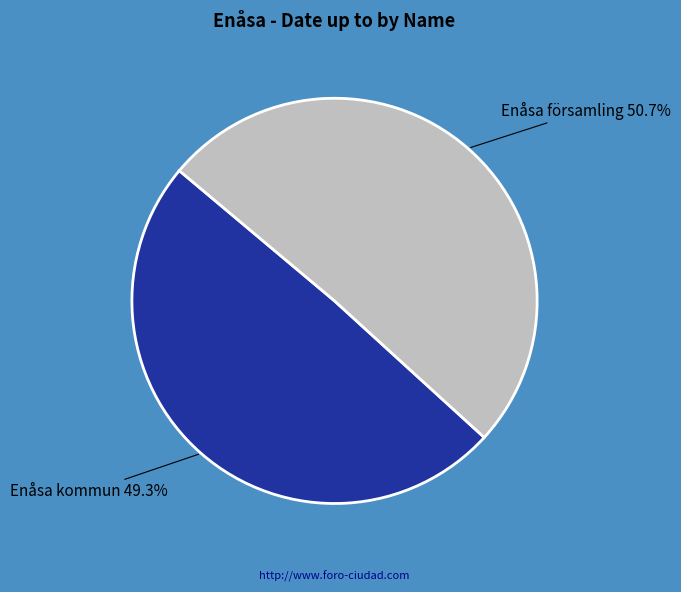

What is the smallest slice in the pie chart?

Enåsa kommun